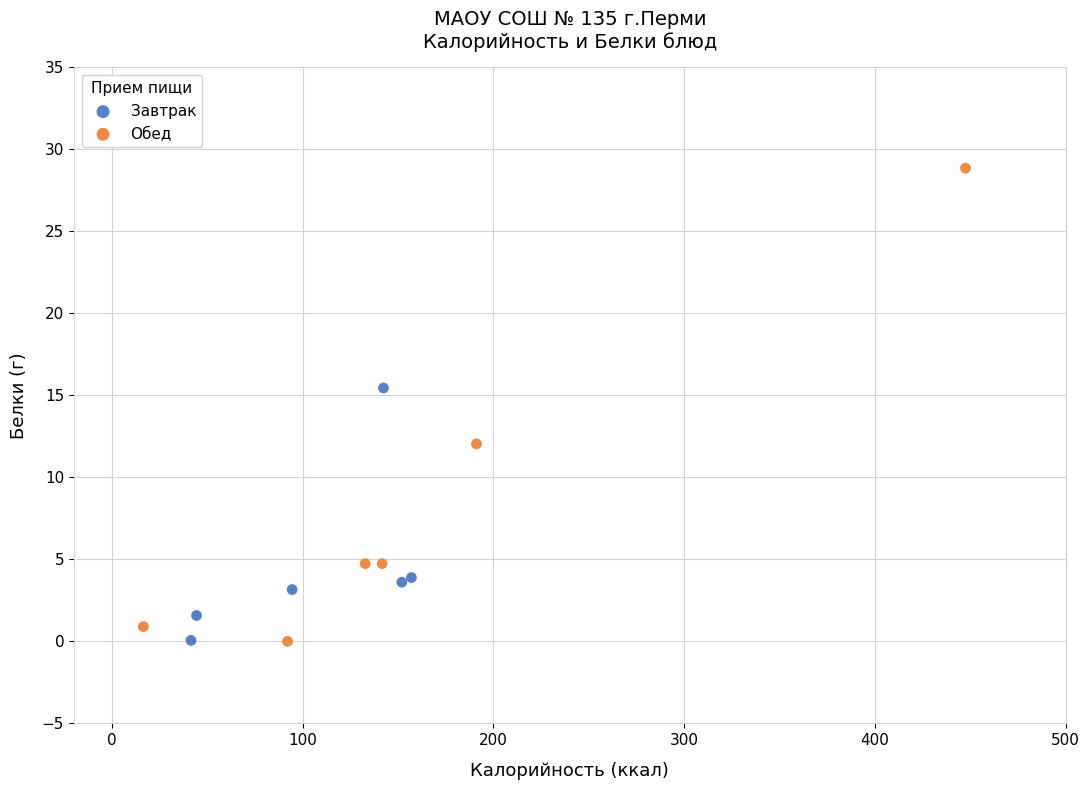

What are all the series names shown in the legend?

Завтрак, Обед